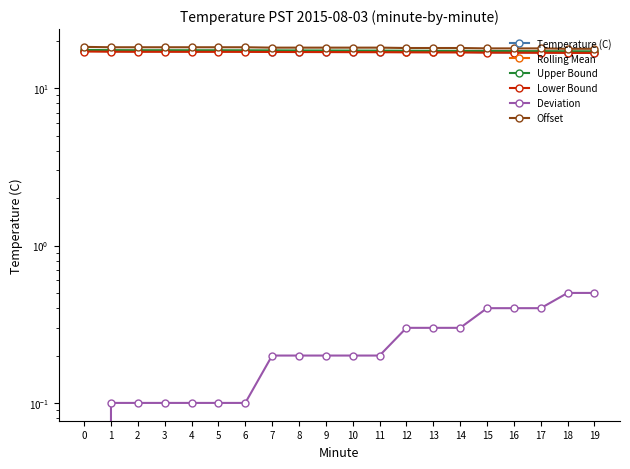

Which series has the largest total across all categories?

Offset